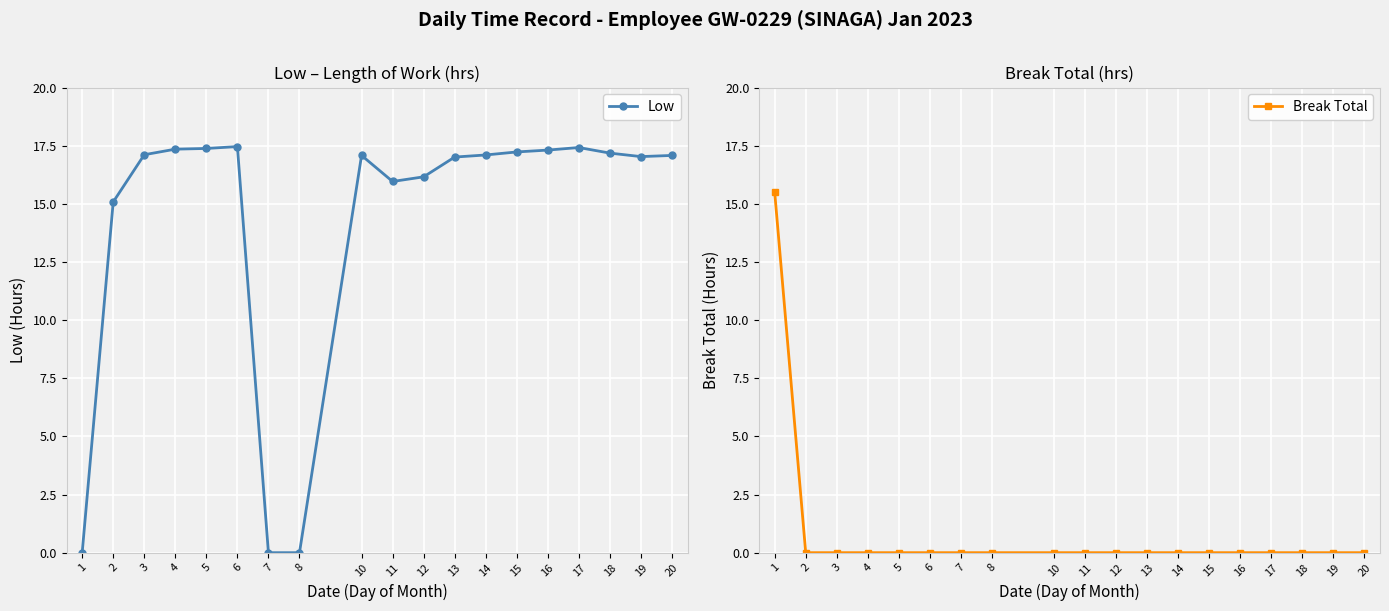

Reading right to left, what are all the values shown in this chart?

Low: 17.1	17.0	17.2	17.4	17.3	17.2	17.1	17.0	16.2	16.0	17.1	0.0	0.0	17.5	17.4	17.4	17.1	15.1	0.0
Break Total: 0.0	0.0	0.0	0.0	0.0	0.0	0.0	0.0	0.0	0.0	0.0	0.0	0.0	0.0	0.0	0.0	0.0	0.0	15.5